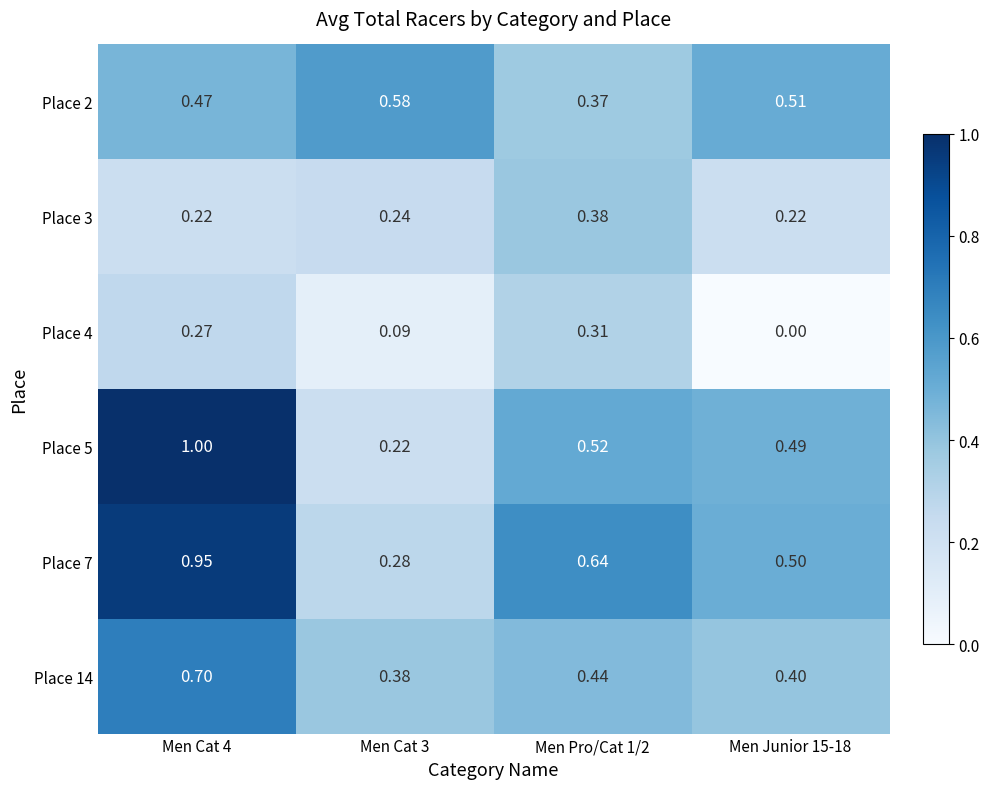

How many series are shown in this chart?

6